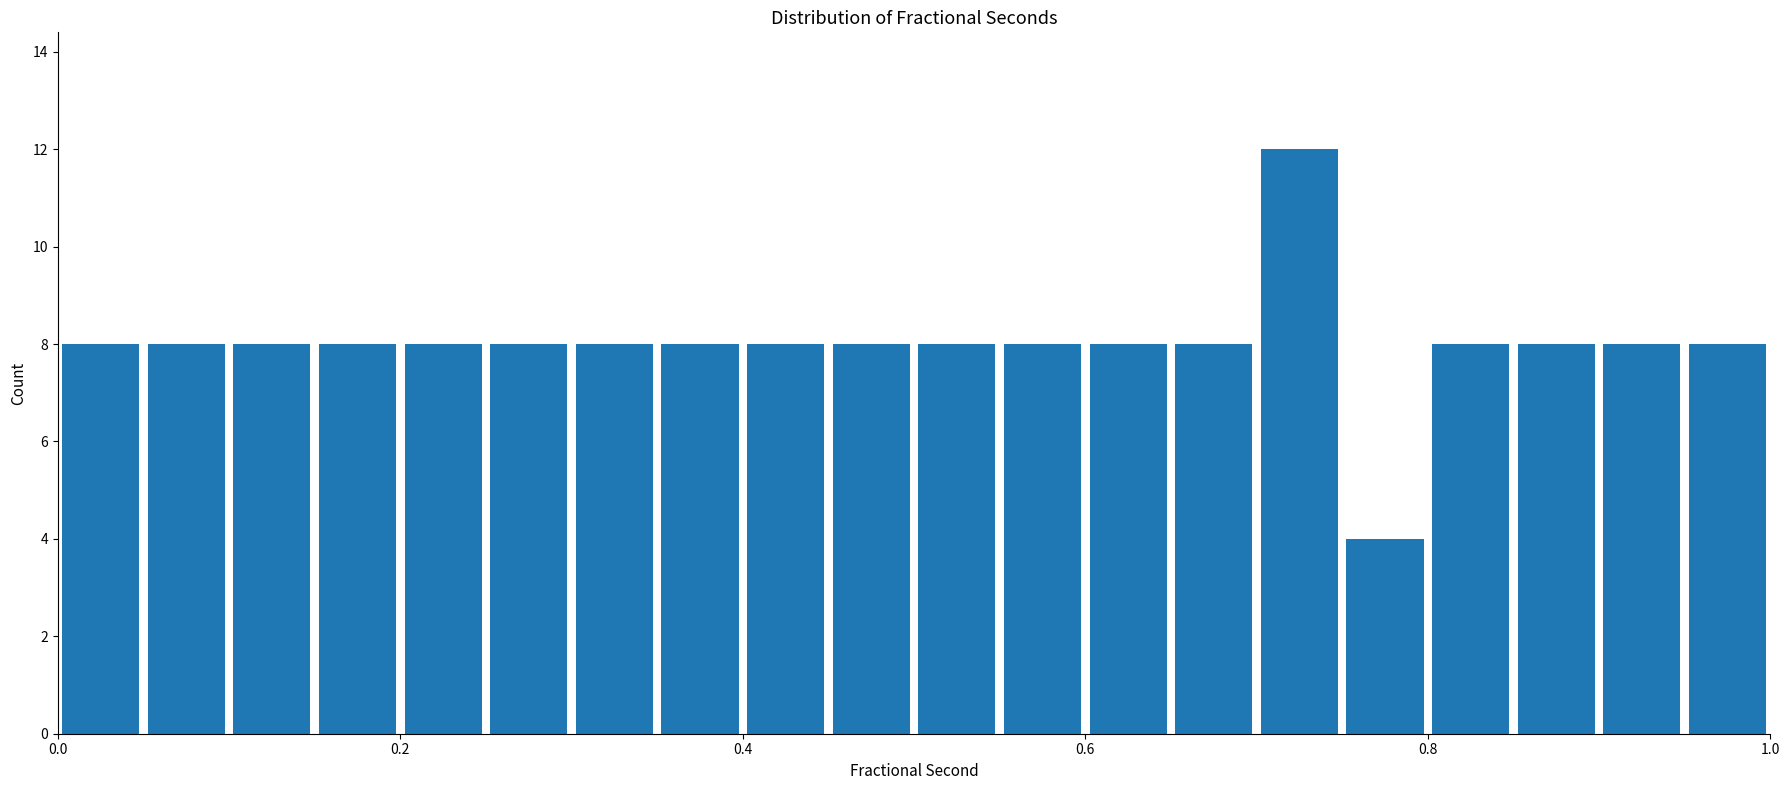

Read against the x-axis, roughly where is the centre of the tallest bar?

0.72